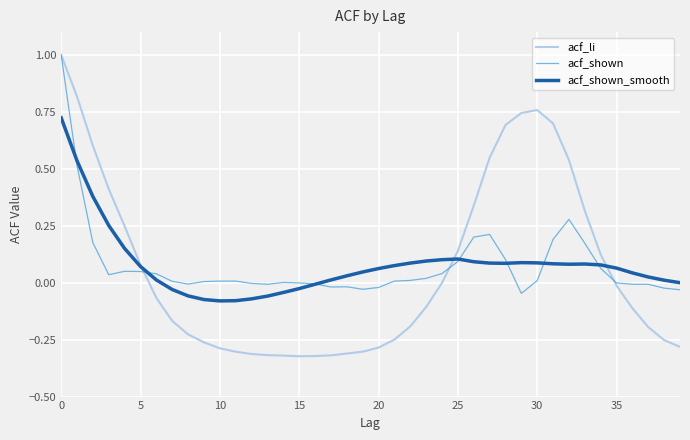

Is this an area chart (filled region under the line)?

No